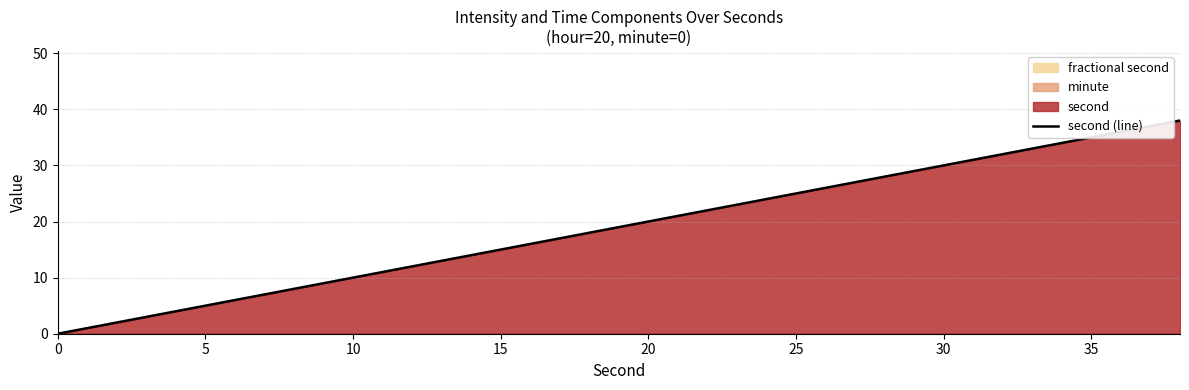

Is it true that second (line) equals 0 at 0?

True